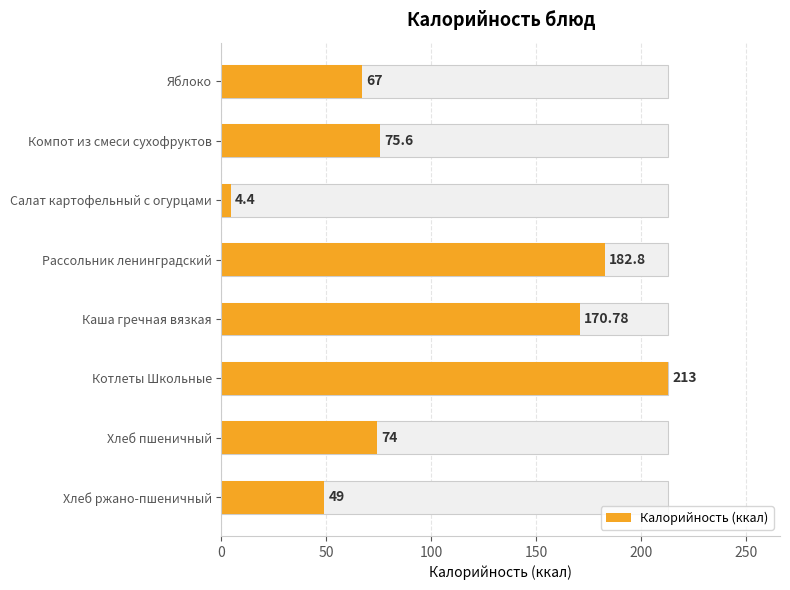

How many distinct data groups are displayed?

1